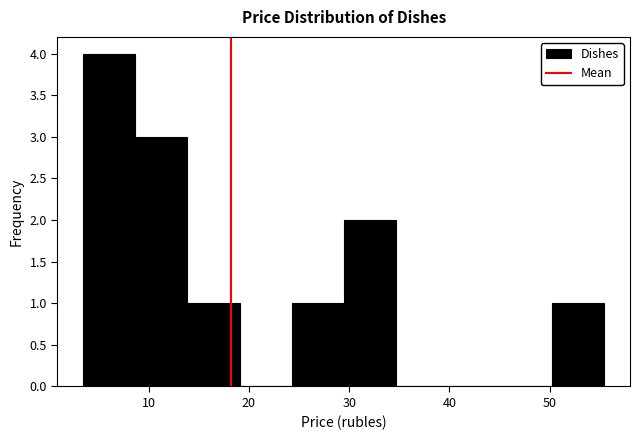

Over which range of the x-axis is the bar tallest?

4 to 9